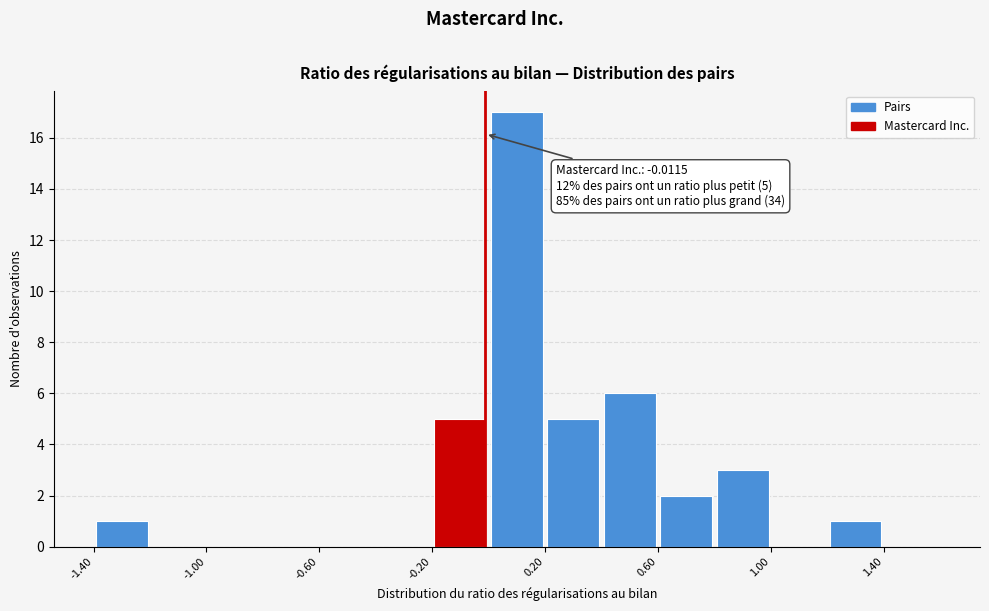

Over which range of the x-axis is the bar tallest?

0.0 to 0.2